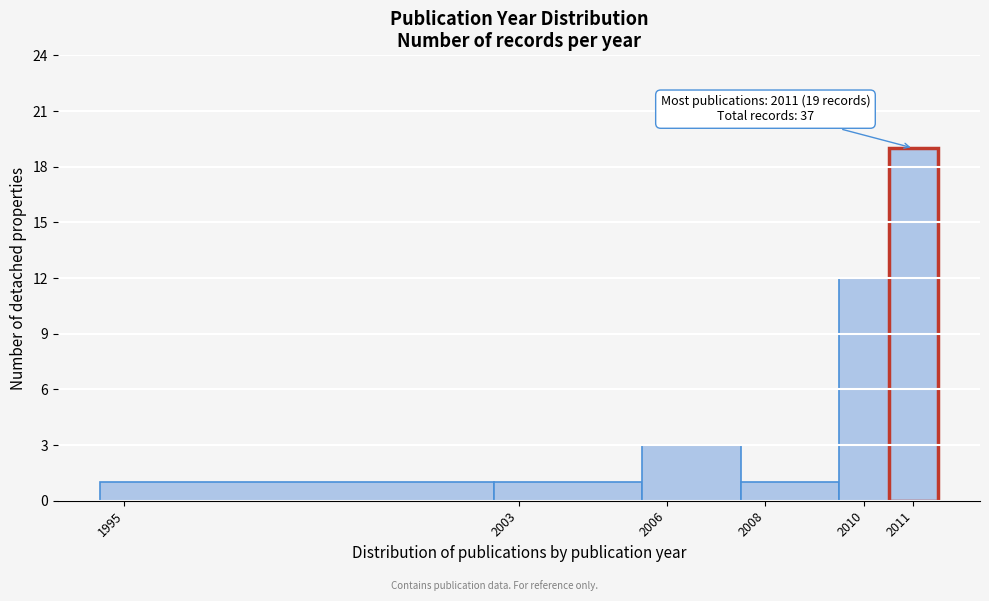

Over which range of the x-axis is the bar tallest?

2010.5 to 2011.5